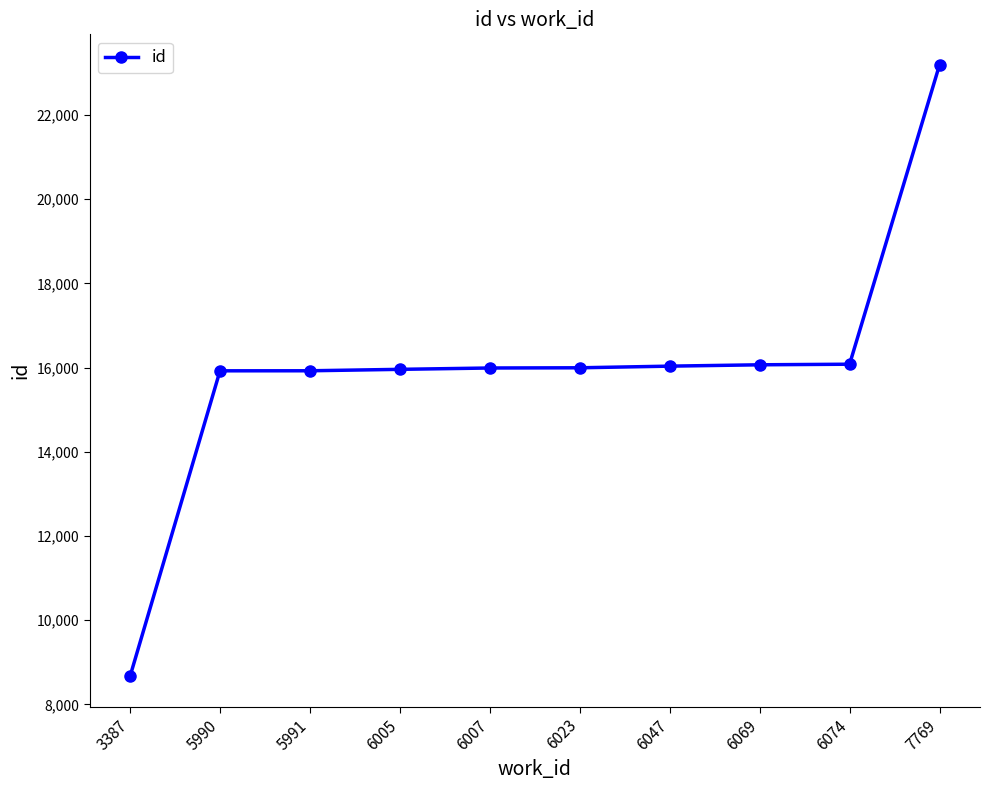

The value at 6005 is 27939. True or false?

False